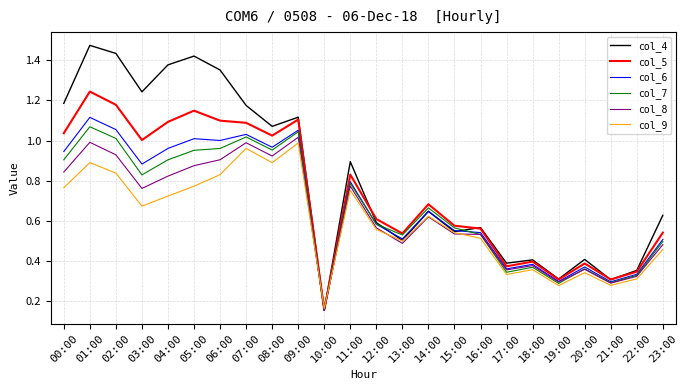

Does the chart have visible grid lines?

Yes